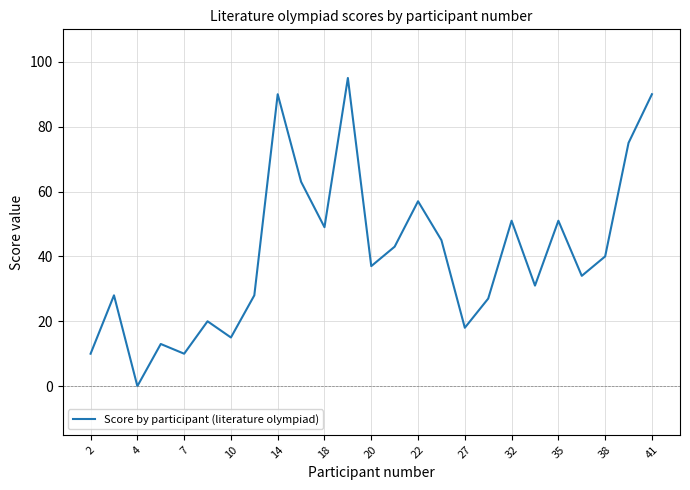

How many interior local peaks (higher than both neighbors) does the data have?

8